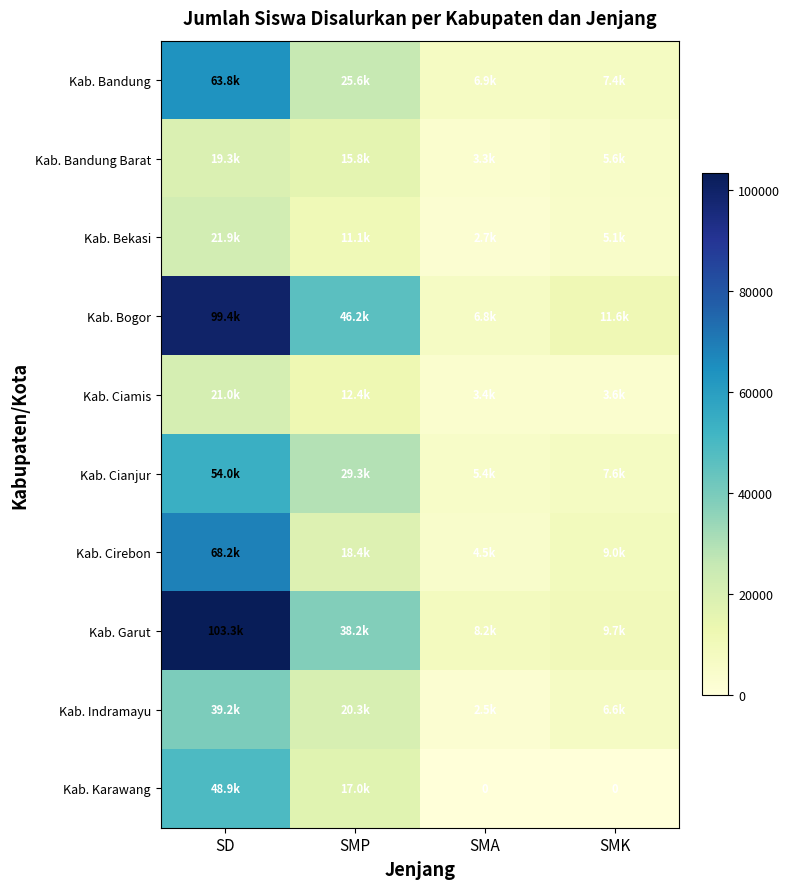

Which series has the largest total across all categories?

Kab. Bogor